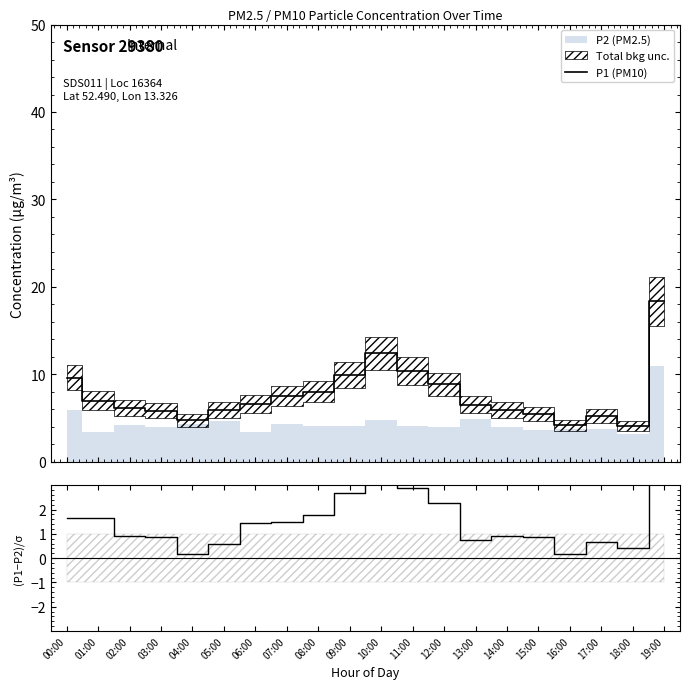

How many interior local valleys does the (P1-P2)/σ series have?

4